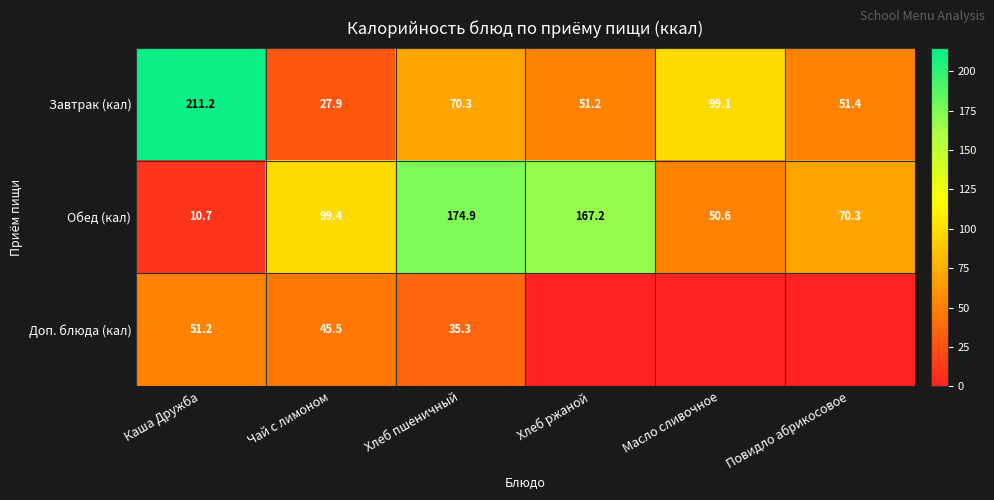

What is the difference between the maximum and minimum values in the Обед (кал) series?

164.2